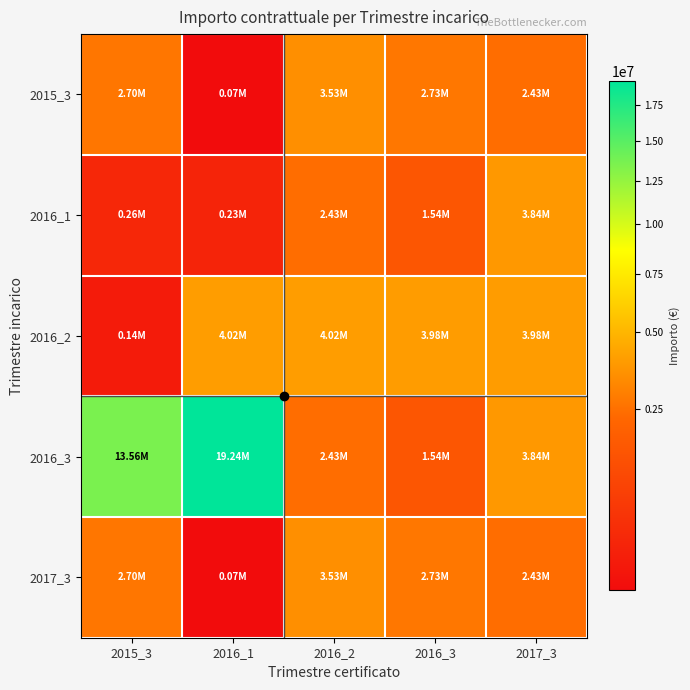

Rank the series by their maximum value, from lowest to highest.

2015_3, 2017_3, 2016_1, 2016_2, 2016_3